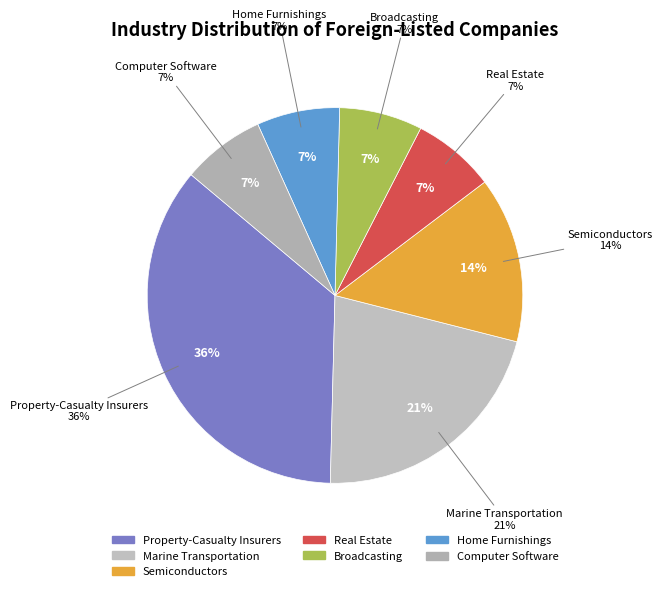

To the nearest percent, what is the average slice percentage?

14%